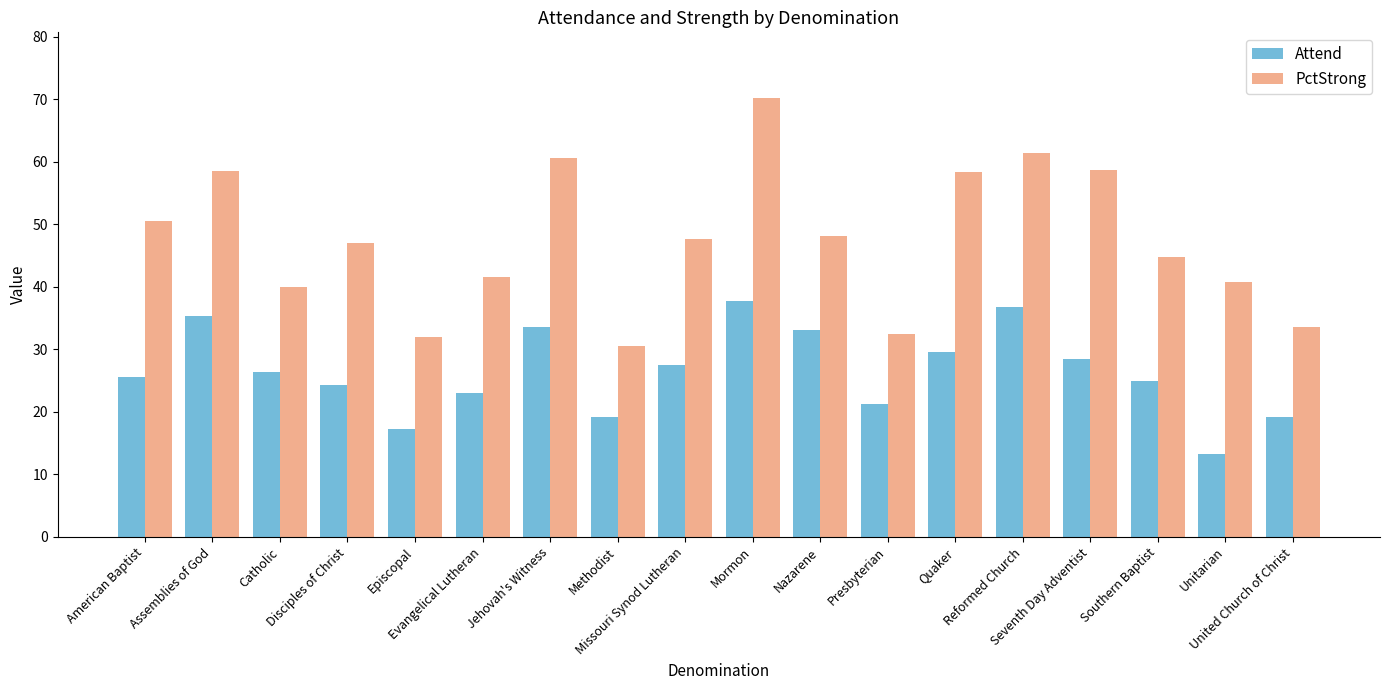

What is the average value of the Attend series?

26.5